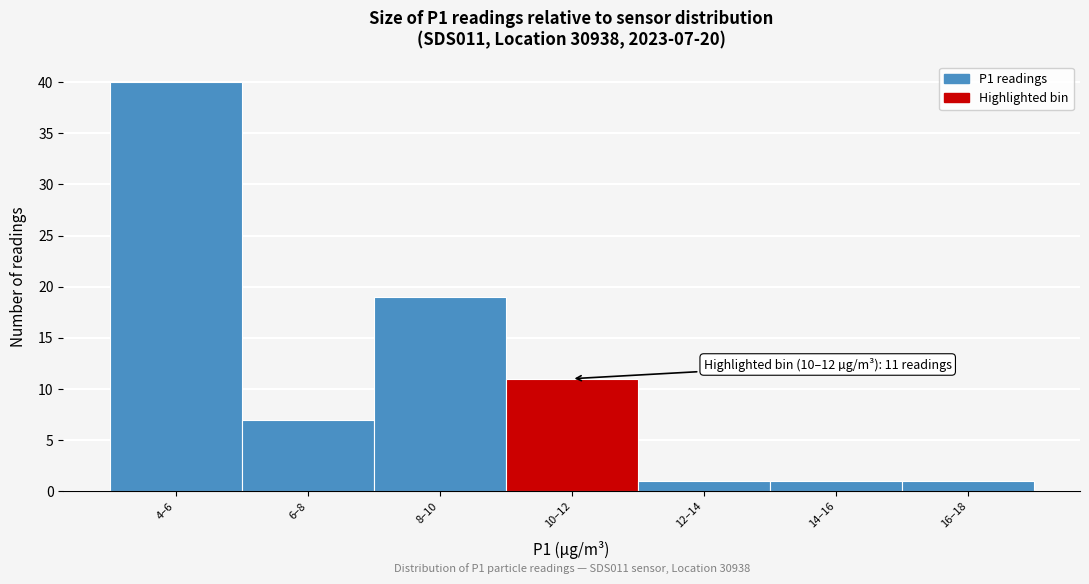

Reading left to right, list all the values displayed in this chart.

40	7	19	11	1	1	1